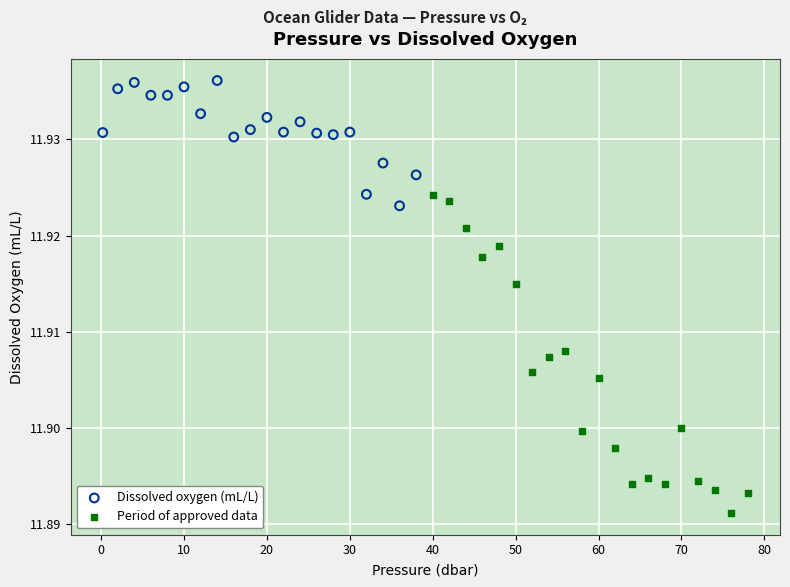

What are all the series names shown in the legend?

Dissolved oxygen (mL/L), Period of approved data